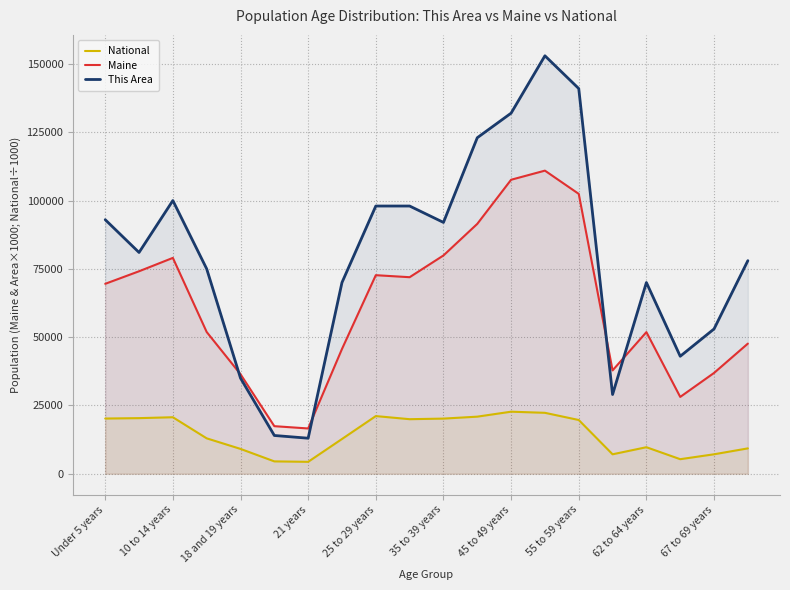

What is the average value of the National series?

14509.5